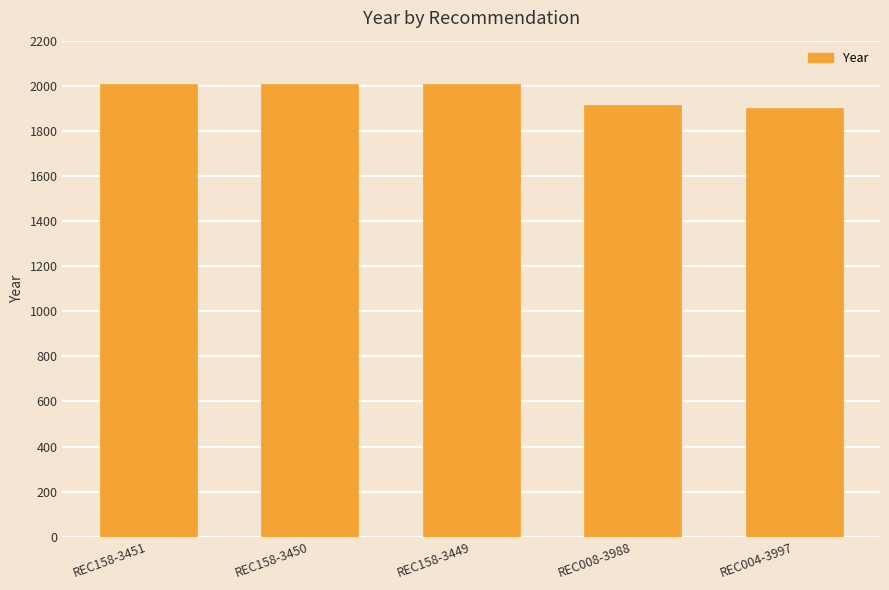

How many values are between 1913 and 2008?

4